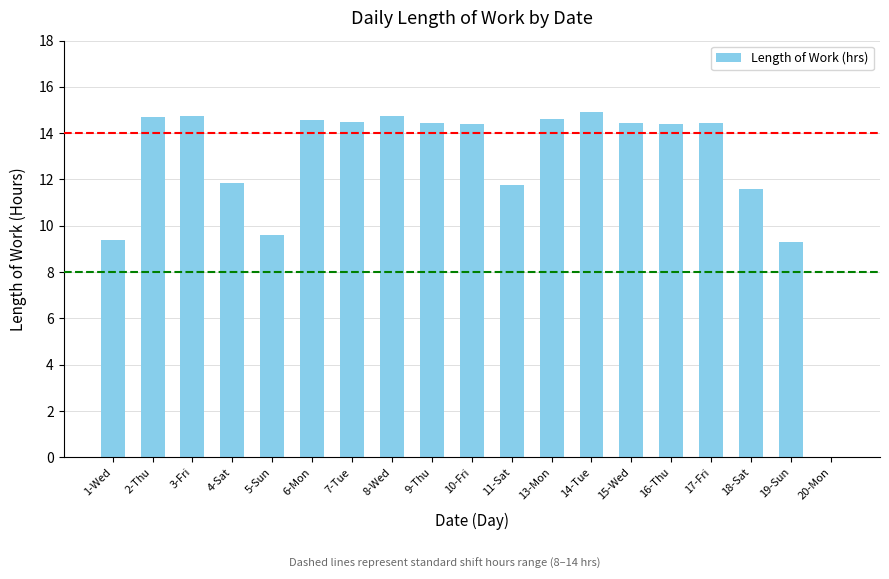

What is the change in value from 4-Sat to 20-Mon?

-11.8